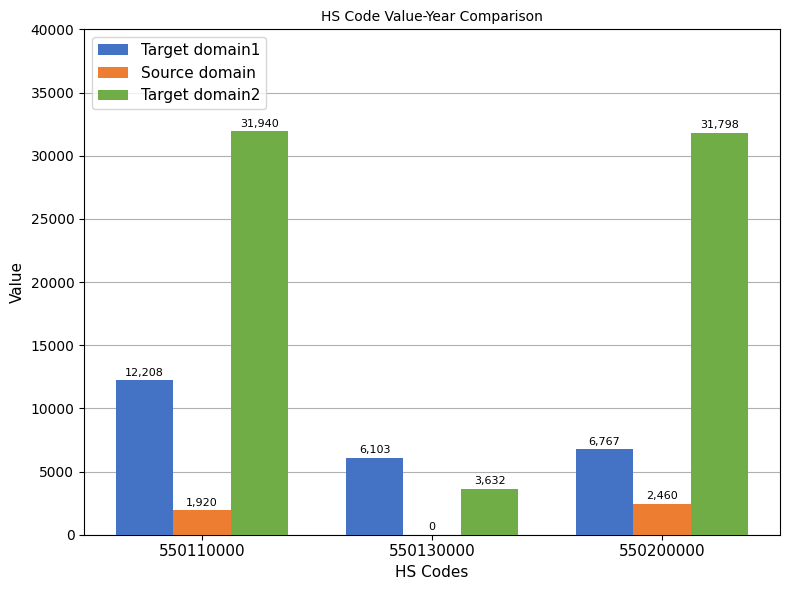

Is it true that Source domain equals 4010 at 550200000?

False